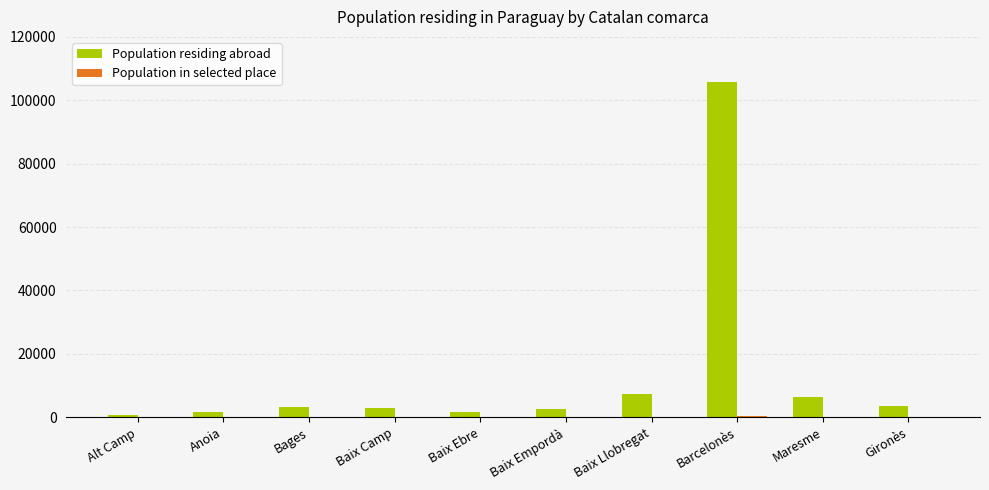

Is it true that Population residing abroad equals 3266 at Bages?

True